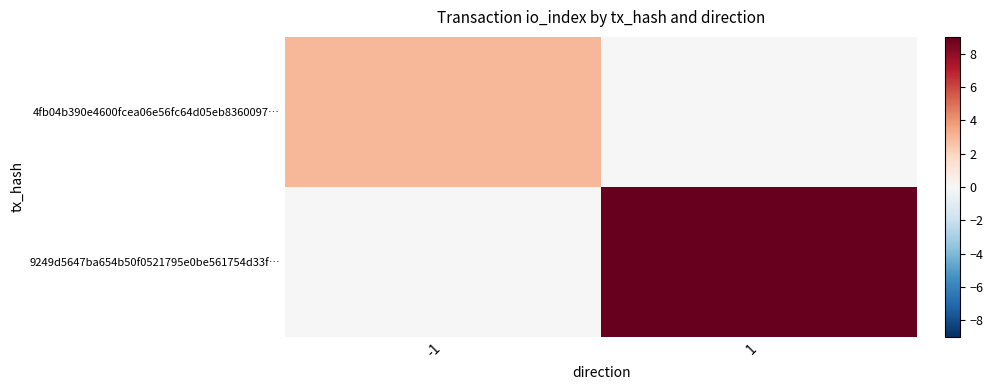

Which label corresponds to the largest value in the chart?

1